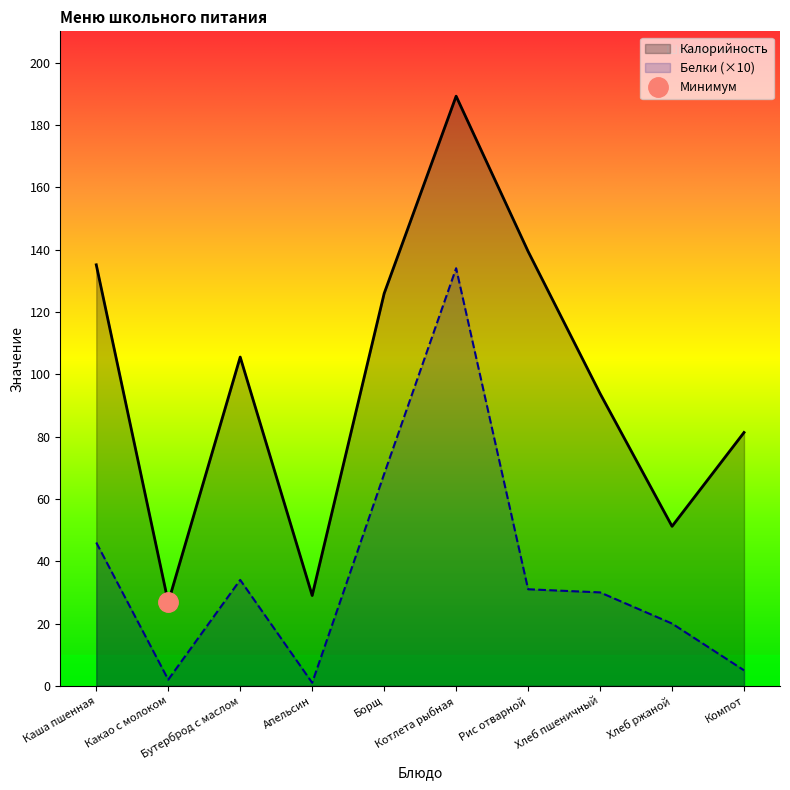

At which category does Белки reach its first local peak?

Бутерброд с маслом